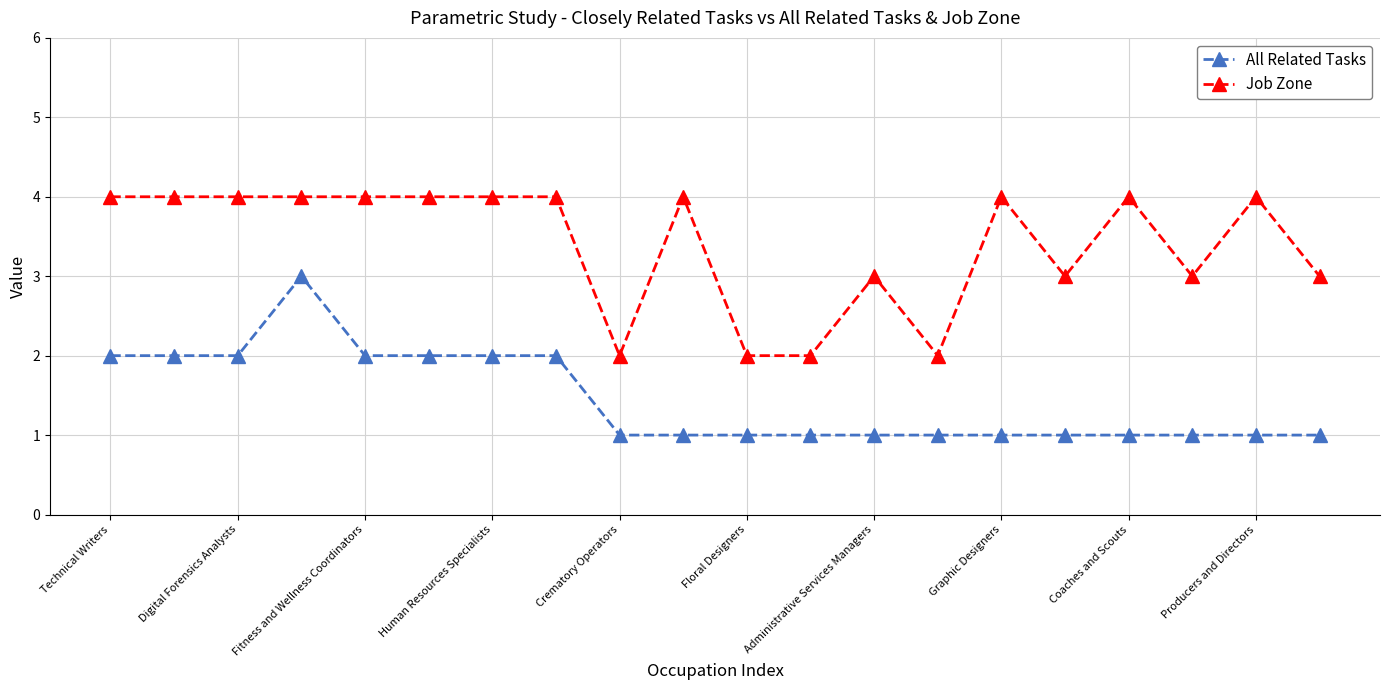

What is the difference between the maximum and minimum values in the All Related Tasks series?

2